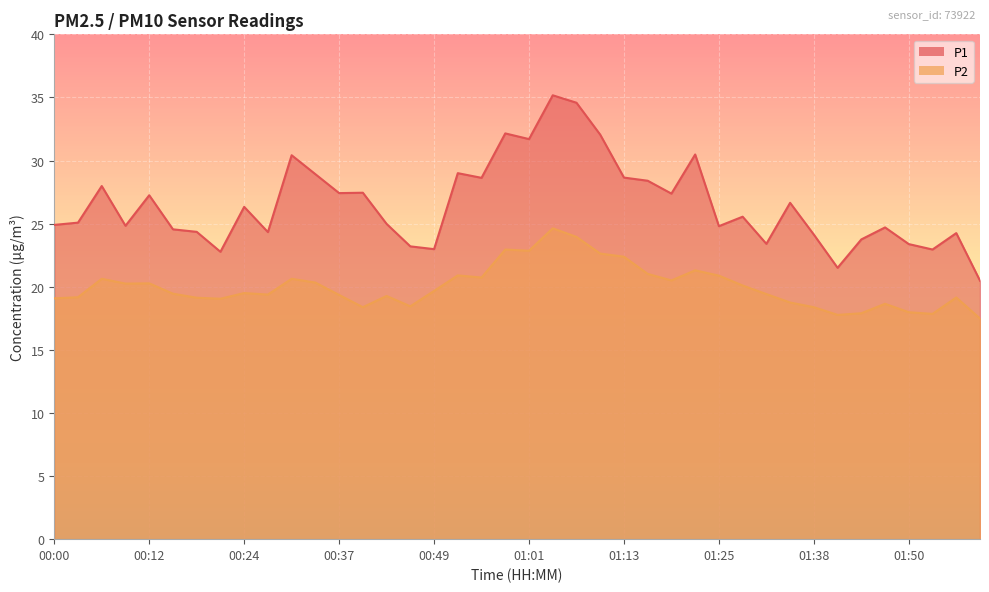

Reading left to right, transcribe all the data shown in this chart.

P1: 24.9	25.1	28.0	24.8	27.2	24.6	24.4	22.8	26.3	24.3	30.4	28.9	27.4	27.4	25.0	23.2	23.0	29.0	28.6	32.1	31.7	35.2	34.6	32.0	28.6	28.4	27.4	30.5	24.8	25.6	23.4	26.6	24.1	21.5	23.8	24.7	23.4	22.9	24.2	20.5
P2: 19.1	19.2	20.6	20.2	20.3	19.4	19.1	19.1	19.5	19.4	20.6	20.3	19.4	18.4	19.3	18.4	19.7	20.9	20.7	22.9	22.9	24.6	23.9	22.6	22.4	21.0	20.5	21.3	20.9	20.1	19.4	18.8	18.4	17.8	17.9	18.6	18.0	17.9	19.1	17.5